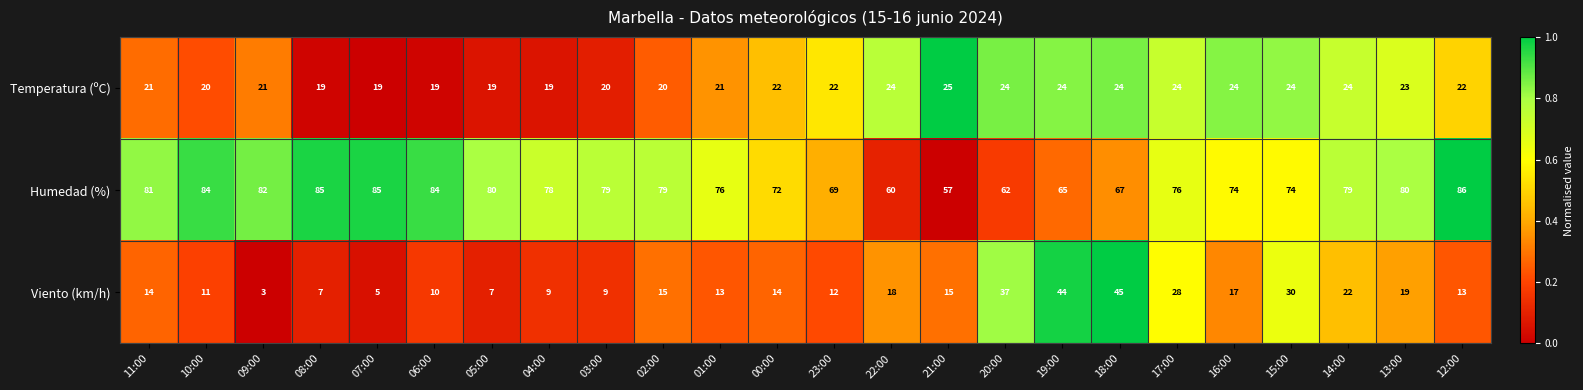

Between 01:00 and 16:00, which series saw the biggest shift?

Viento (km/h)